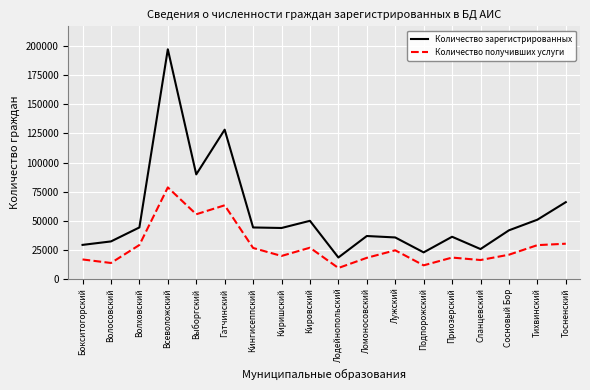

Rank the series at Киришский from highest to lowest value.

Количество зарегистрированных, Количество получивших услуги